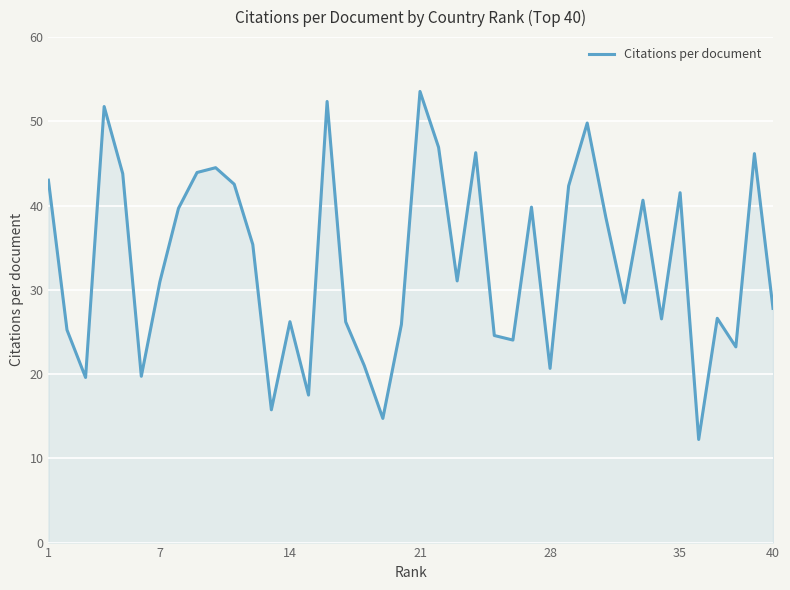

The chart shows a value of 7.6 at 14. True or false?

False